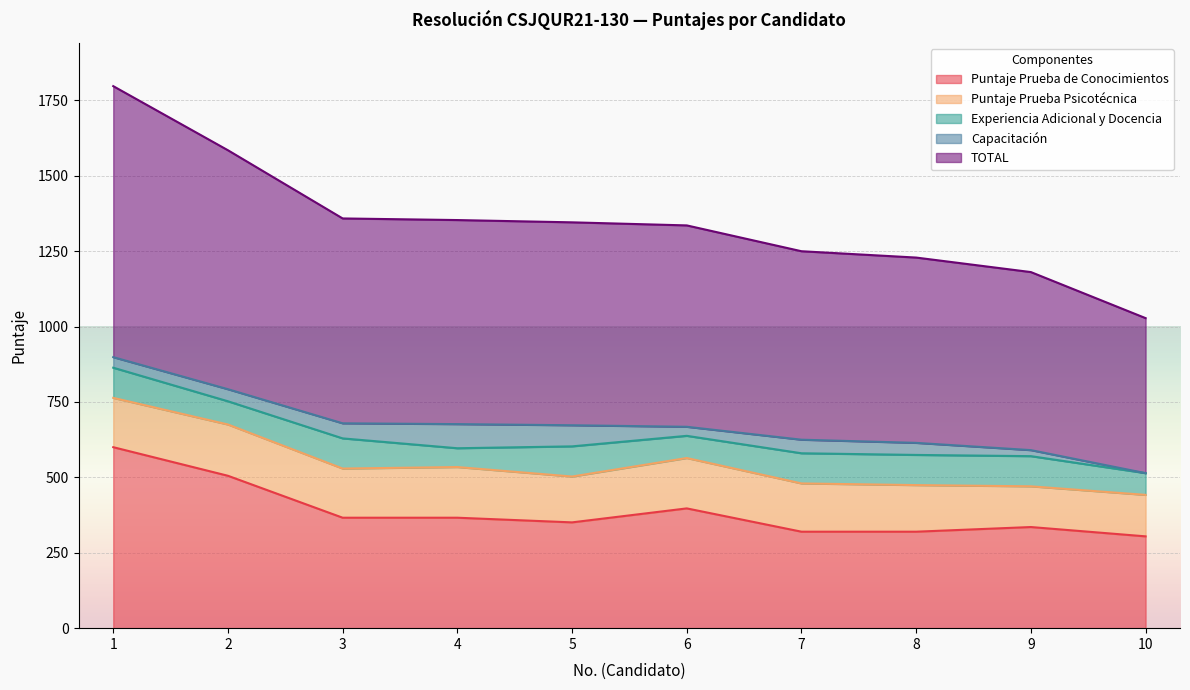

What is the average value of the TOTAL series?

673.0